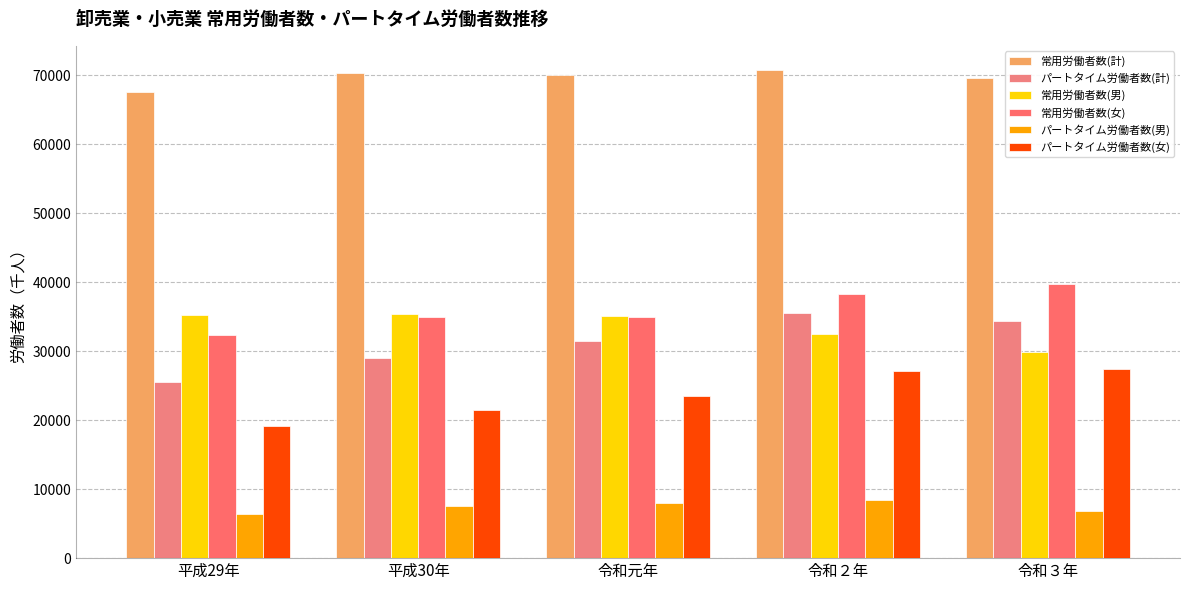

Which has a higher value, 平成29年 or 令和３年?

令和３年